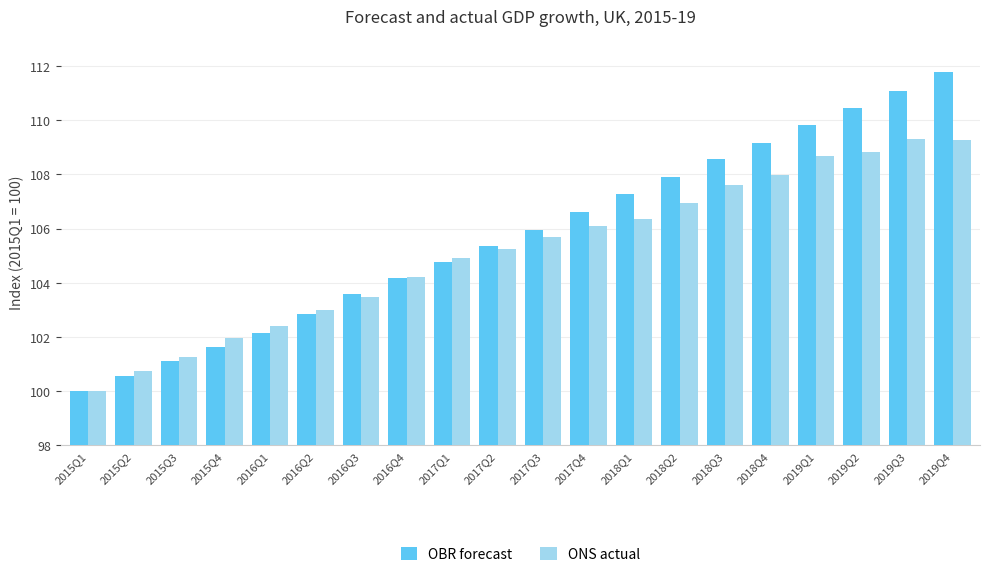

Which series has the largest total across all categories?

OBR forecast